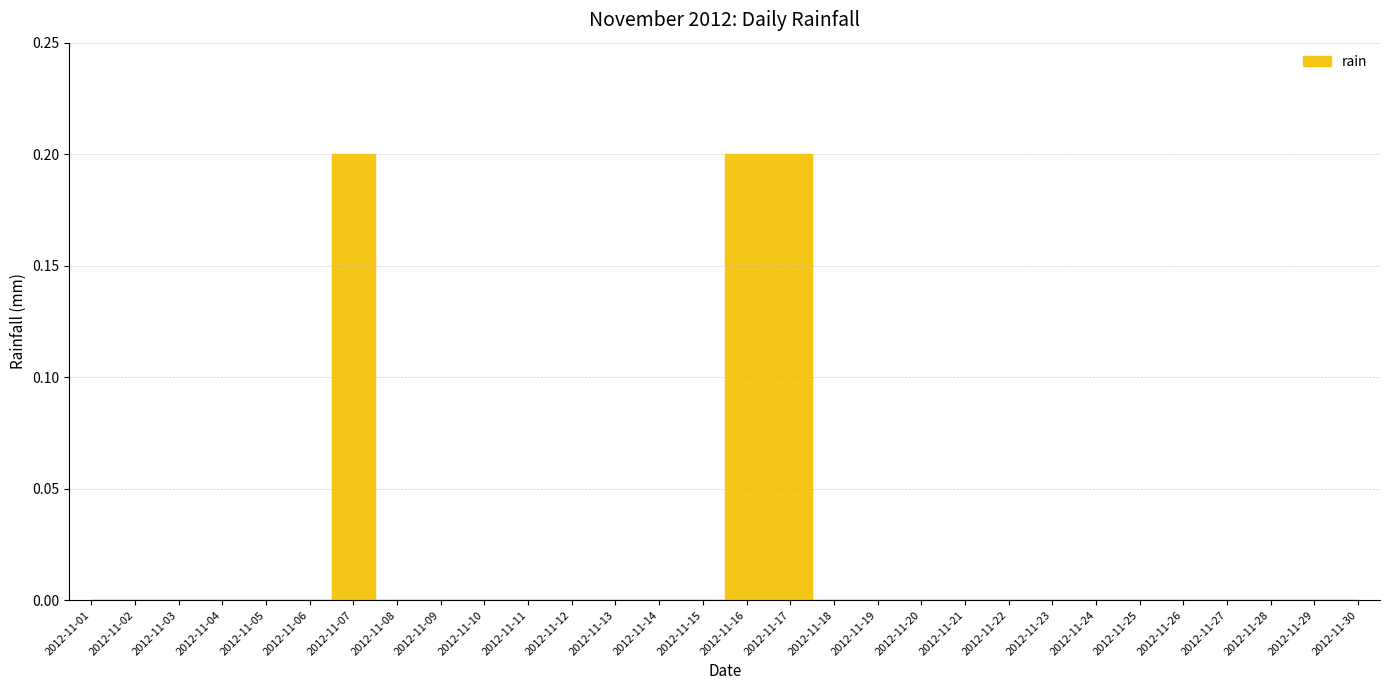

Is it true that the value at 2012-11-10 is -0.1?

False